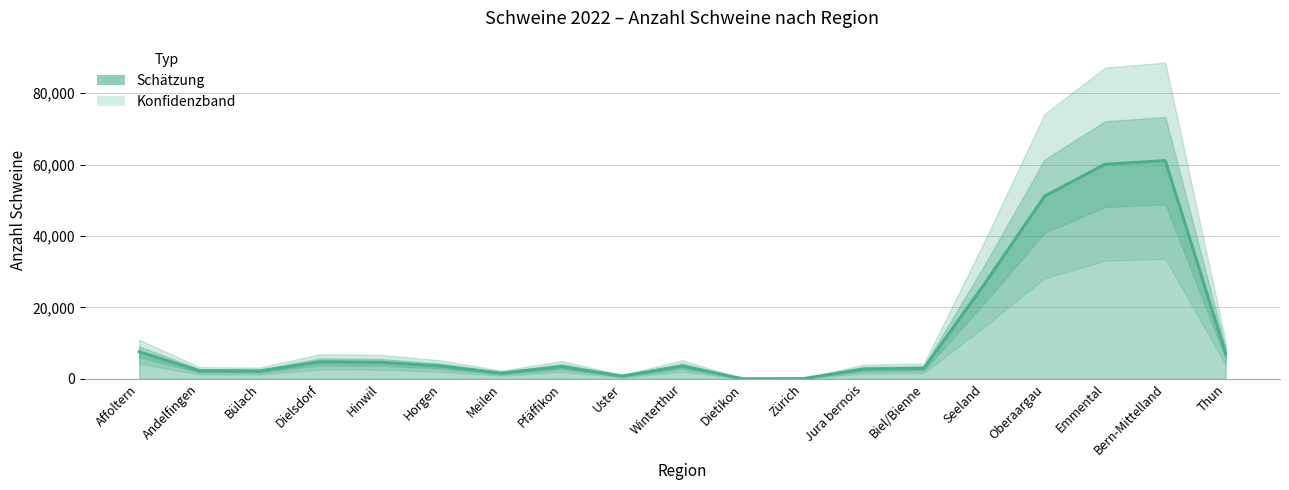

What is the label of the 19th point from the right?

Affoltern